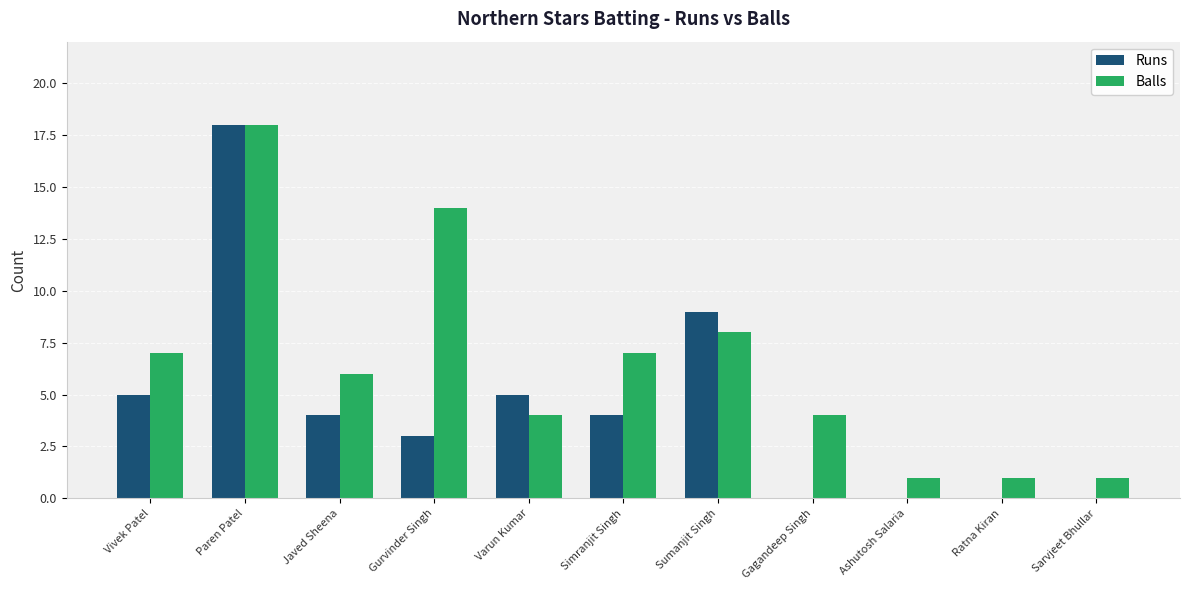

Is it true that Balls equals 7 at Simranjit Singh?

True